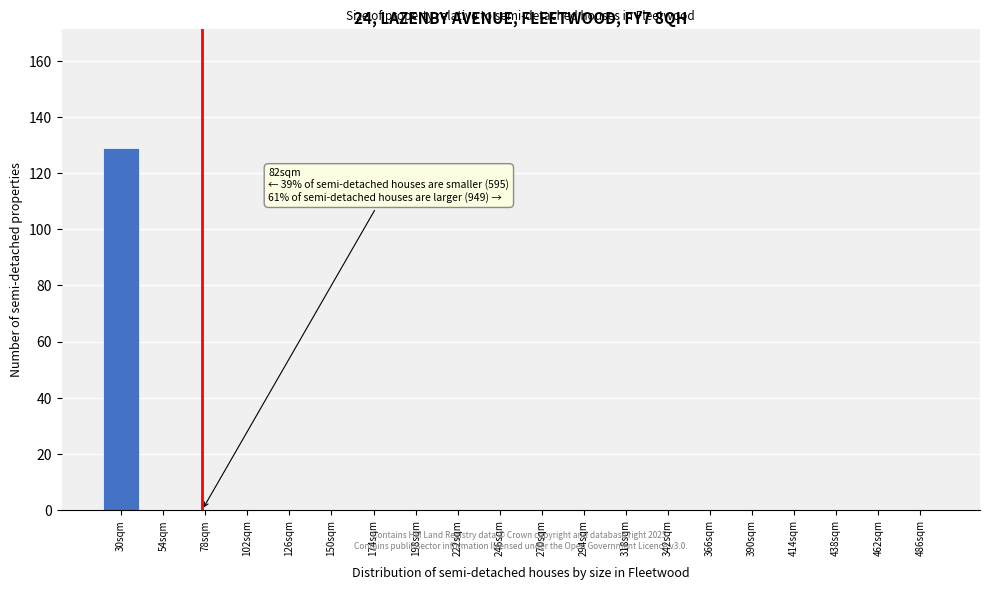

Reading left to right, list all the values displayed in this chart.

30sqm=129	54sqm=0	78sqm=0	102sqm=0	126sqm=0	150sqm=0	174sqm=0	198sqm=0	222sqm=0	246sqm=0	270sqm=0	294sqm=0	318sqm=0	342sqm=0	366sqm=0	390sqm=0	414sqm=0	438sqm=0	462sqm=0	486sqm=0